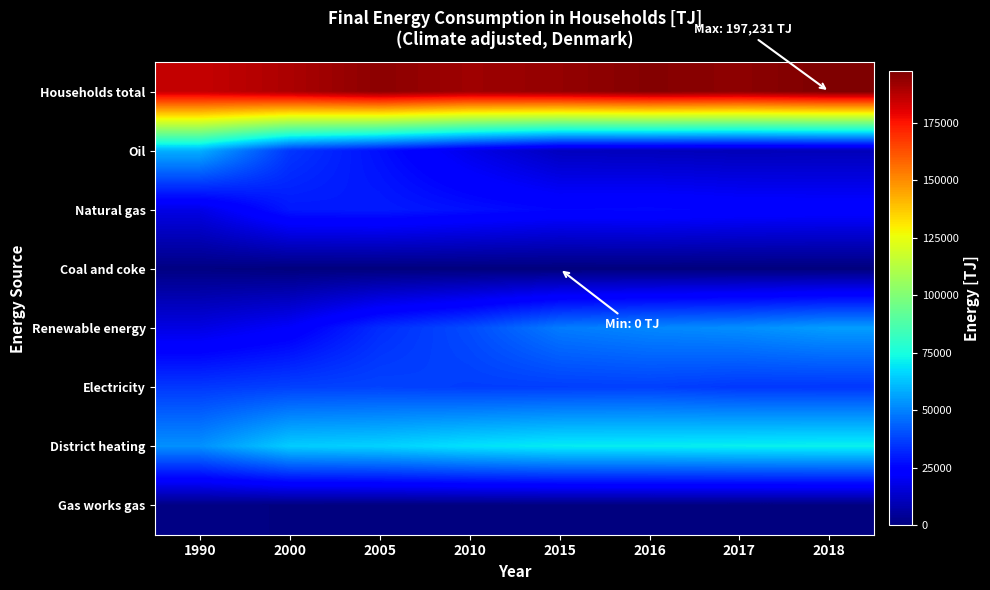

What is the greatest value displayed?

197231.1